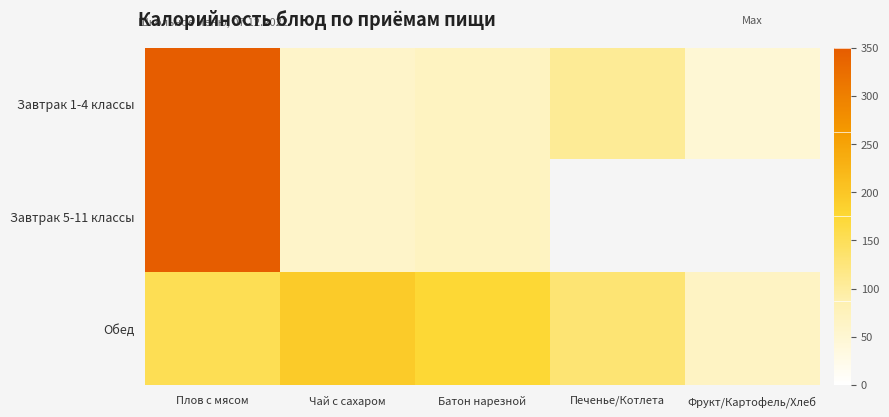

How many series are shown in this chart?

3